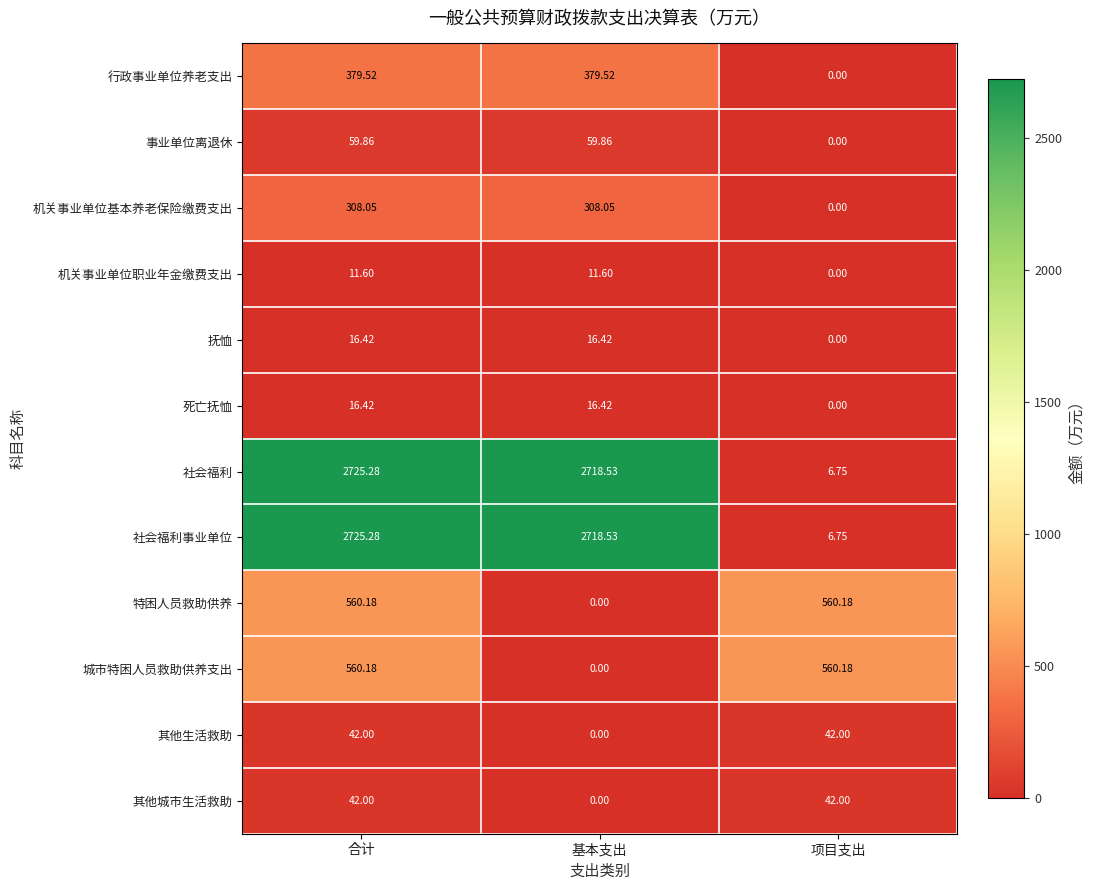

At which category does the chart reach its peak across all series?

合计